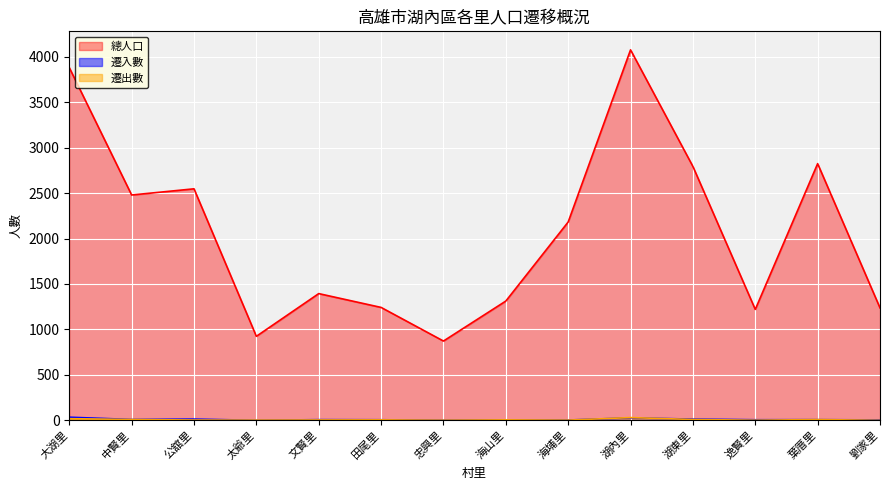

What is the label of the 2nd point from the right?

葉厝里